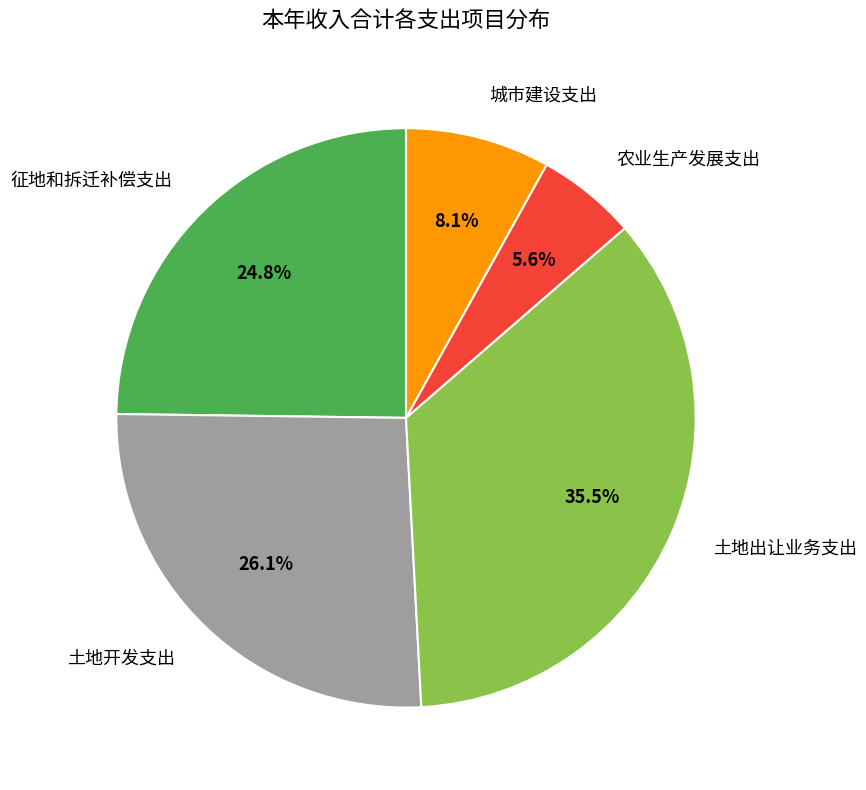

True or false: 城市建设支出 accounts for 8% of the total.

True